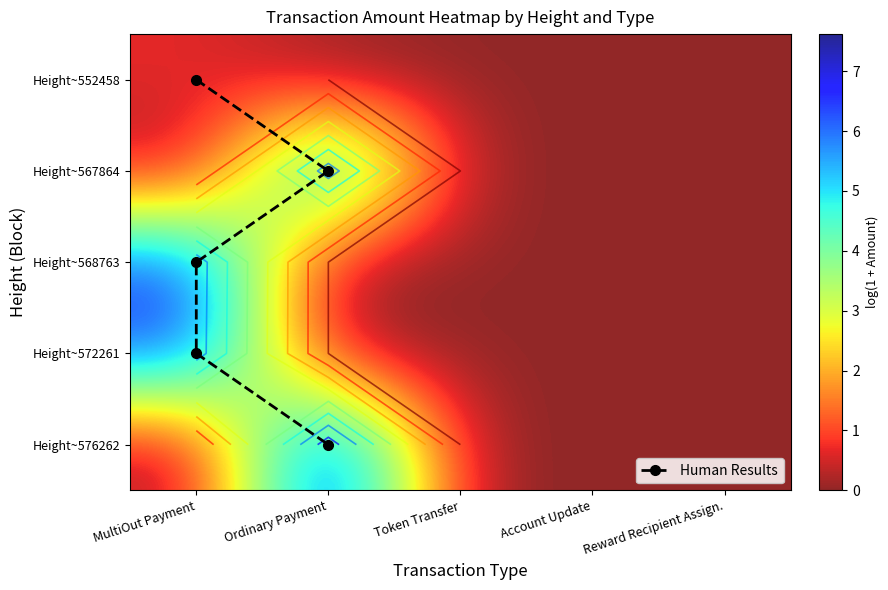

List the series in order of their peak value, lowest first.

Height~552458, Human Results, Height~572261, Height~567864, Height~568763, Height~576262